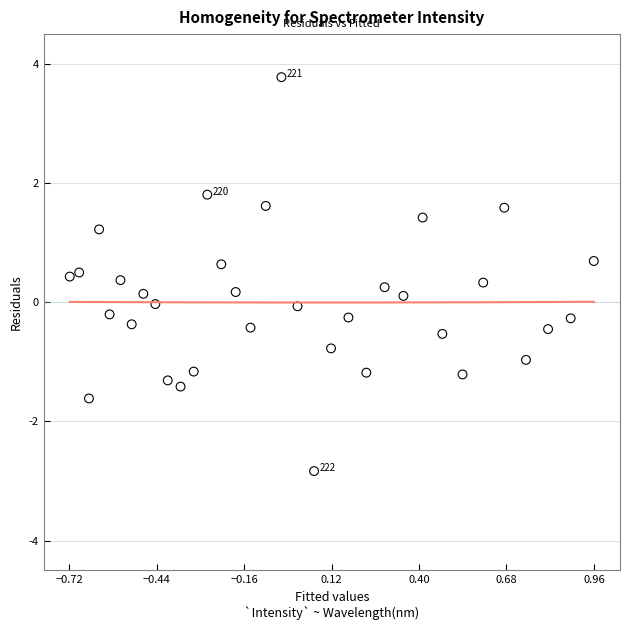

What is the range of Y values (max minus min)?

6.6